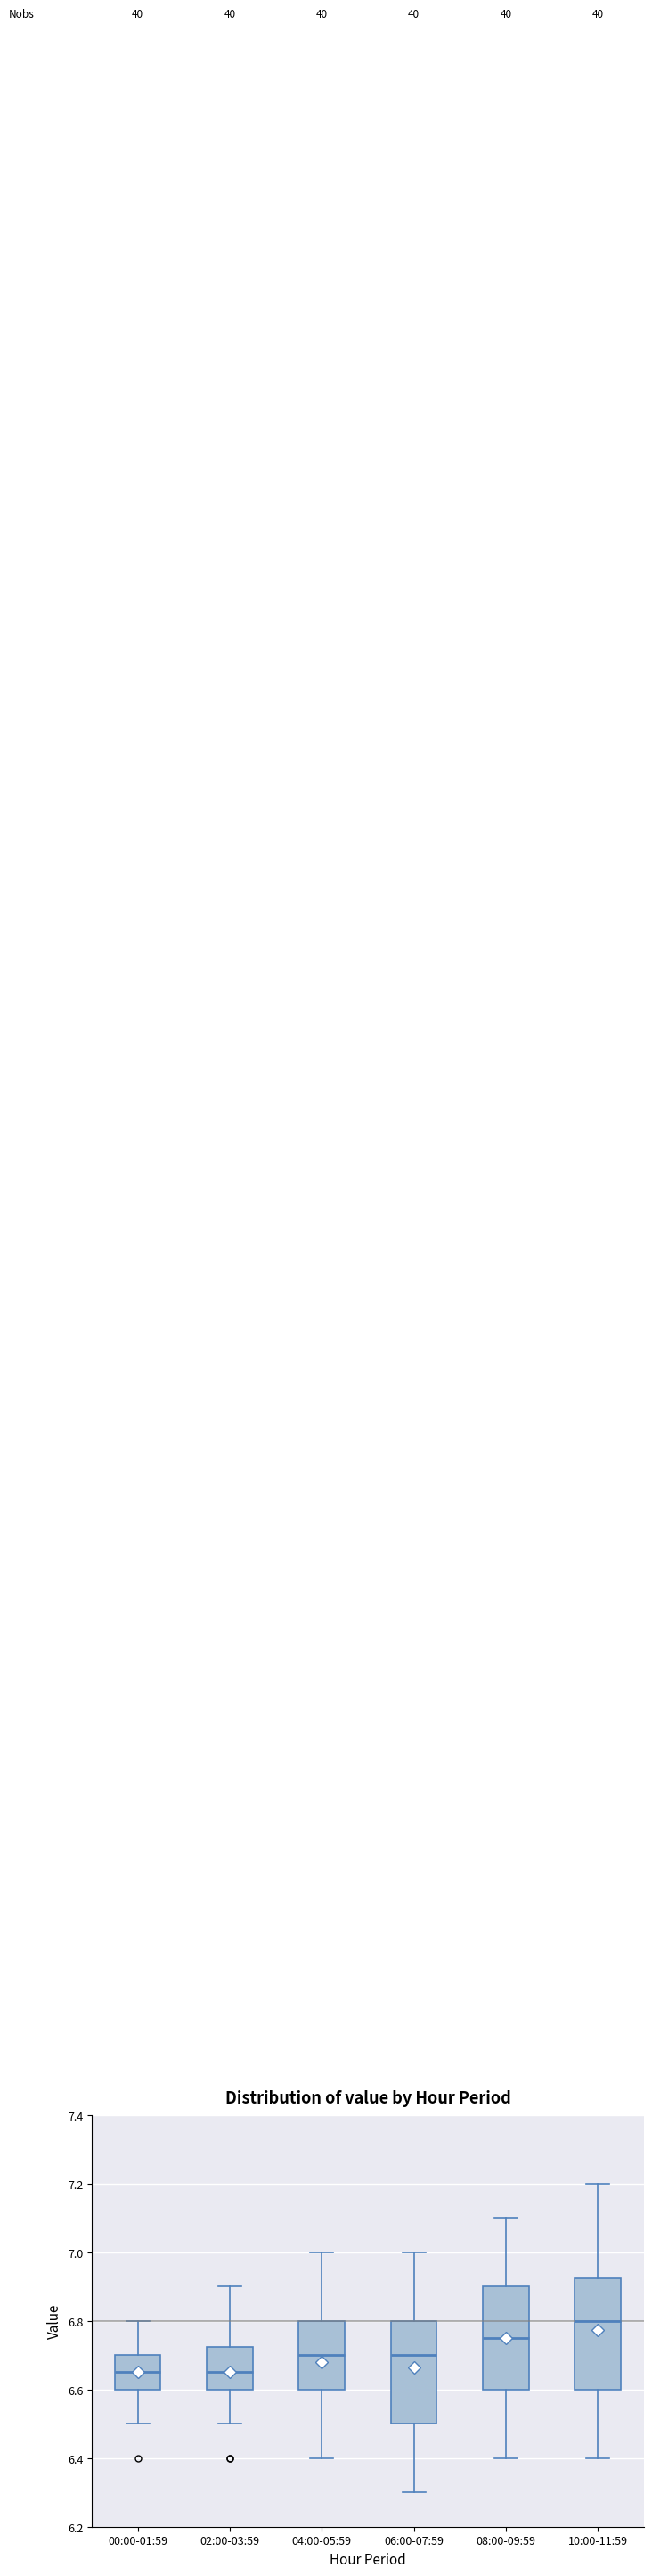

Which box has the highest median line?

10:00-11:59